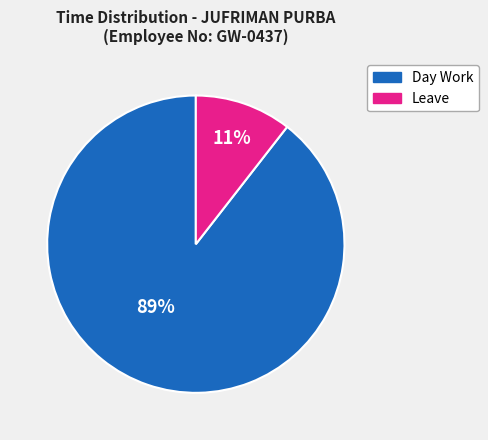

Combined, do Day Work and Leave account for over 50%?

Yes